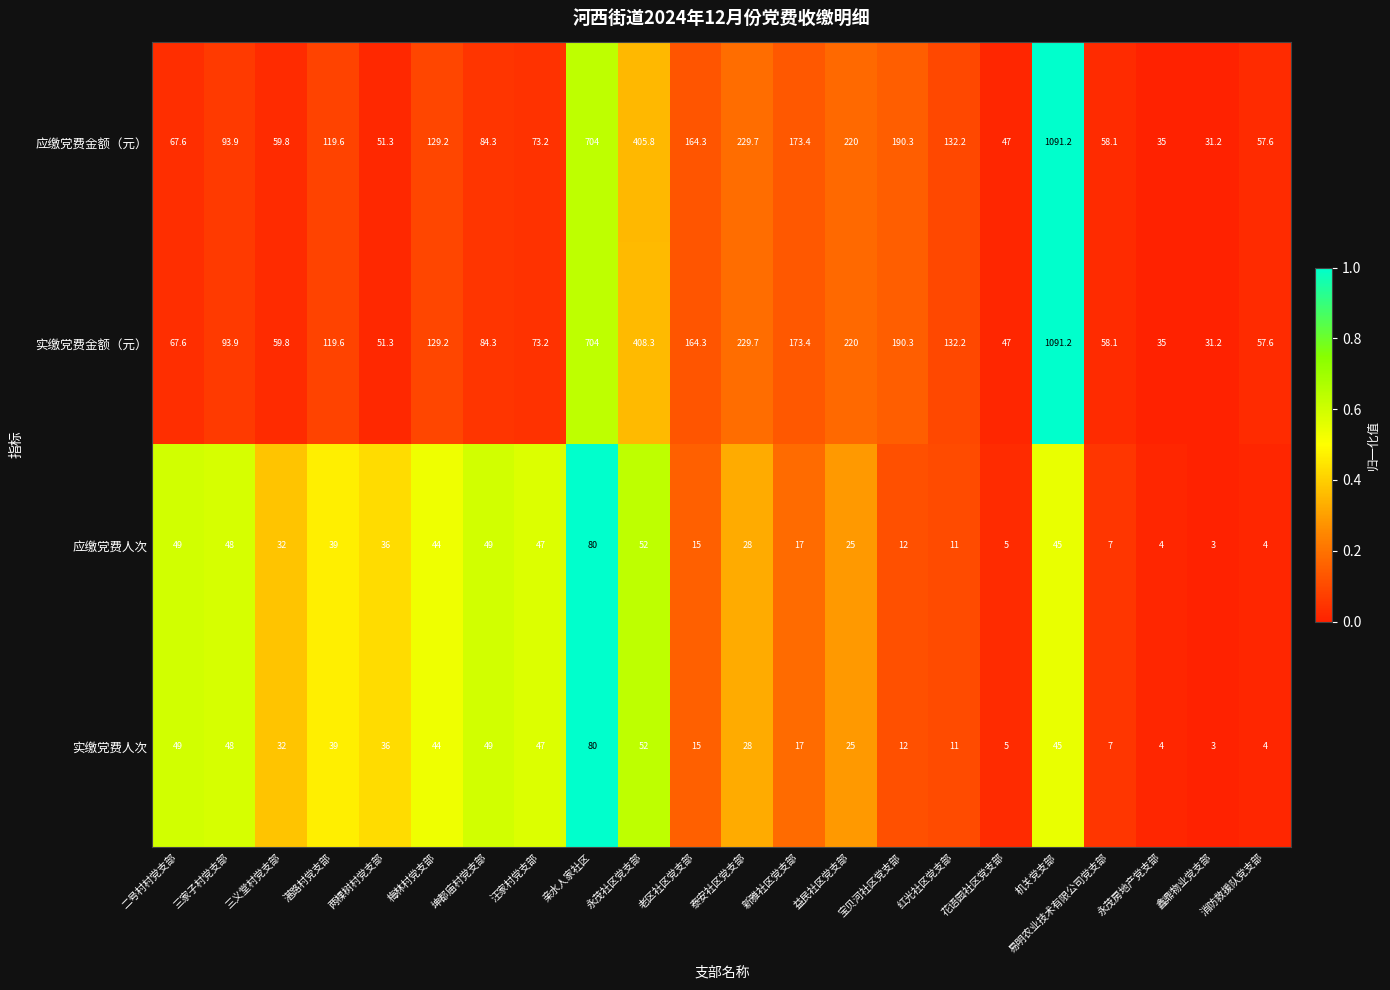

What is the sum of all 实缴党费金额（元） values?

4221.2